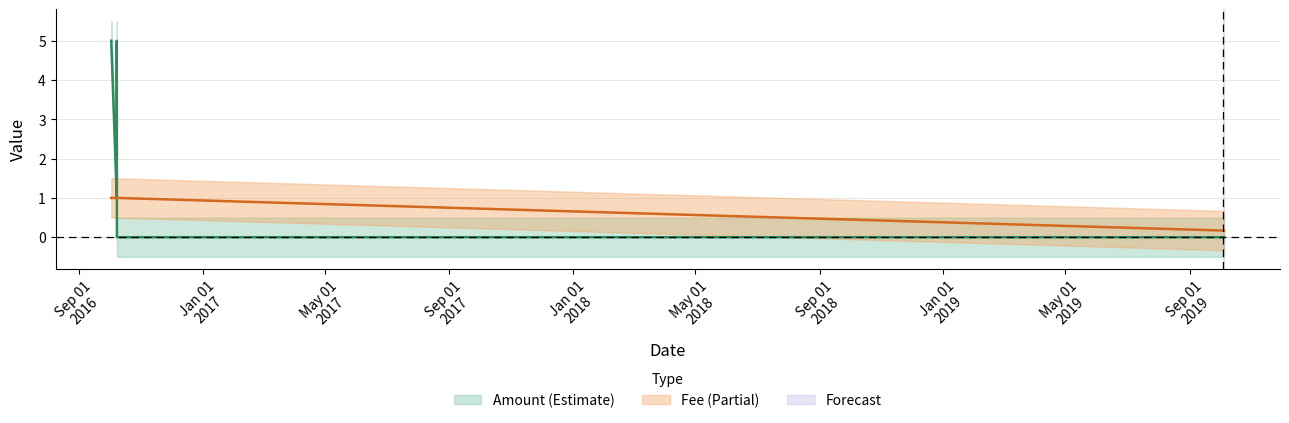

At which label is the value closest to 0?

2019-10-04 14:30:44